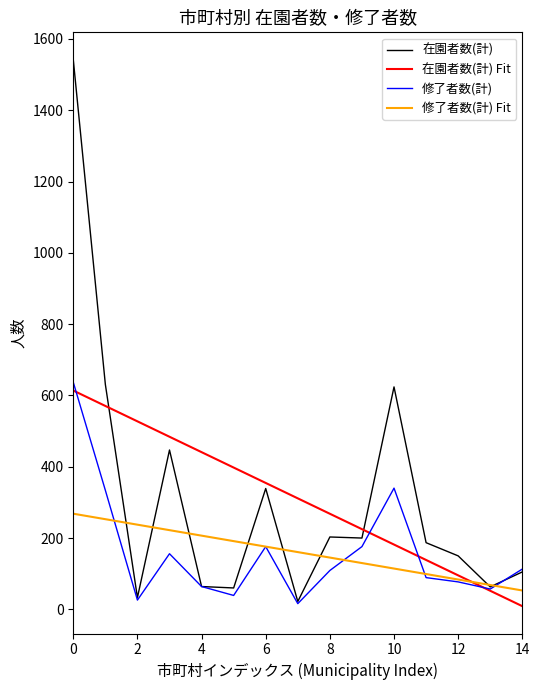

What are all the series names shown in the legend?

在園者数(計), 在園者数(計) Fit, 修了者数(計), 修了者数(計) Fit